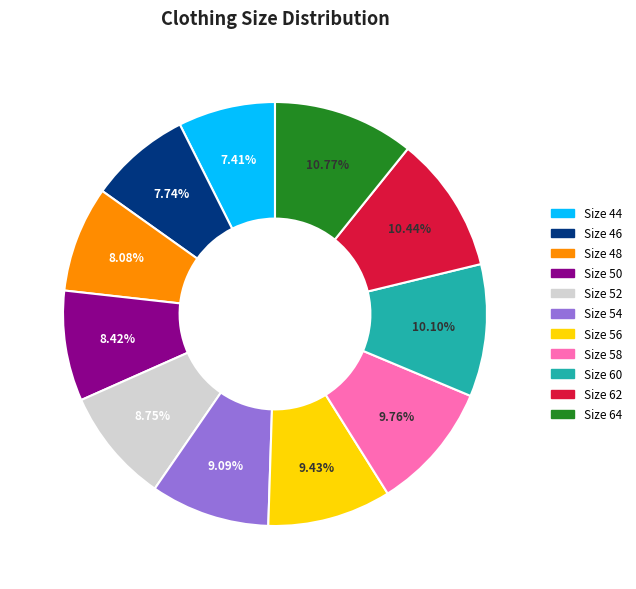

To the nearest percent, what is the difference between the largest and smallest slice percentages?

3%